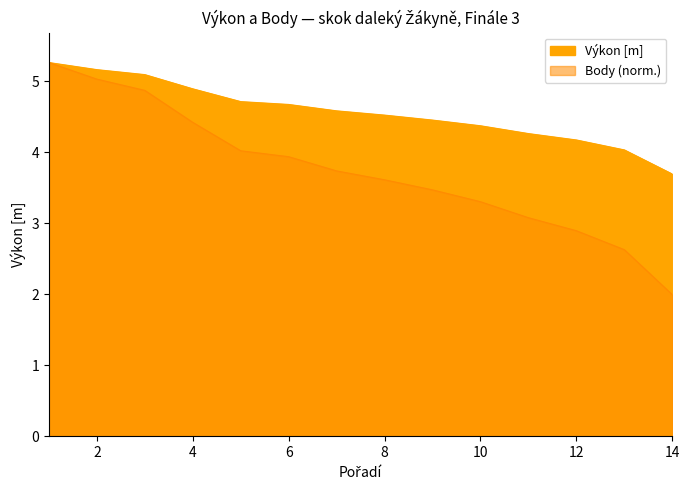

True or false: Body and Výkon cross at least once.

False